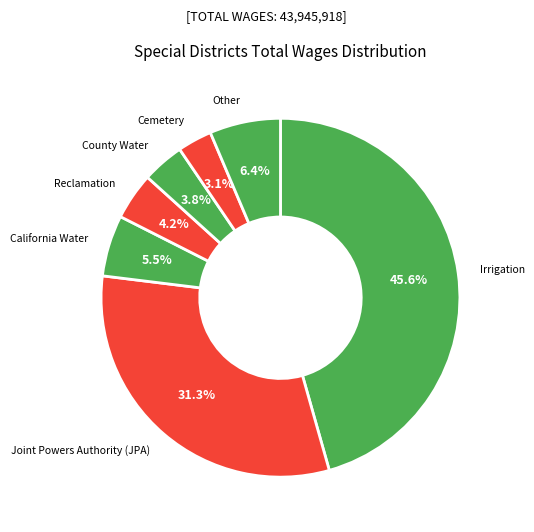

How many segments does this pie chart have?

7